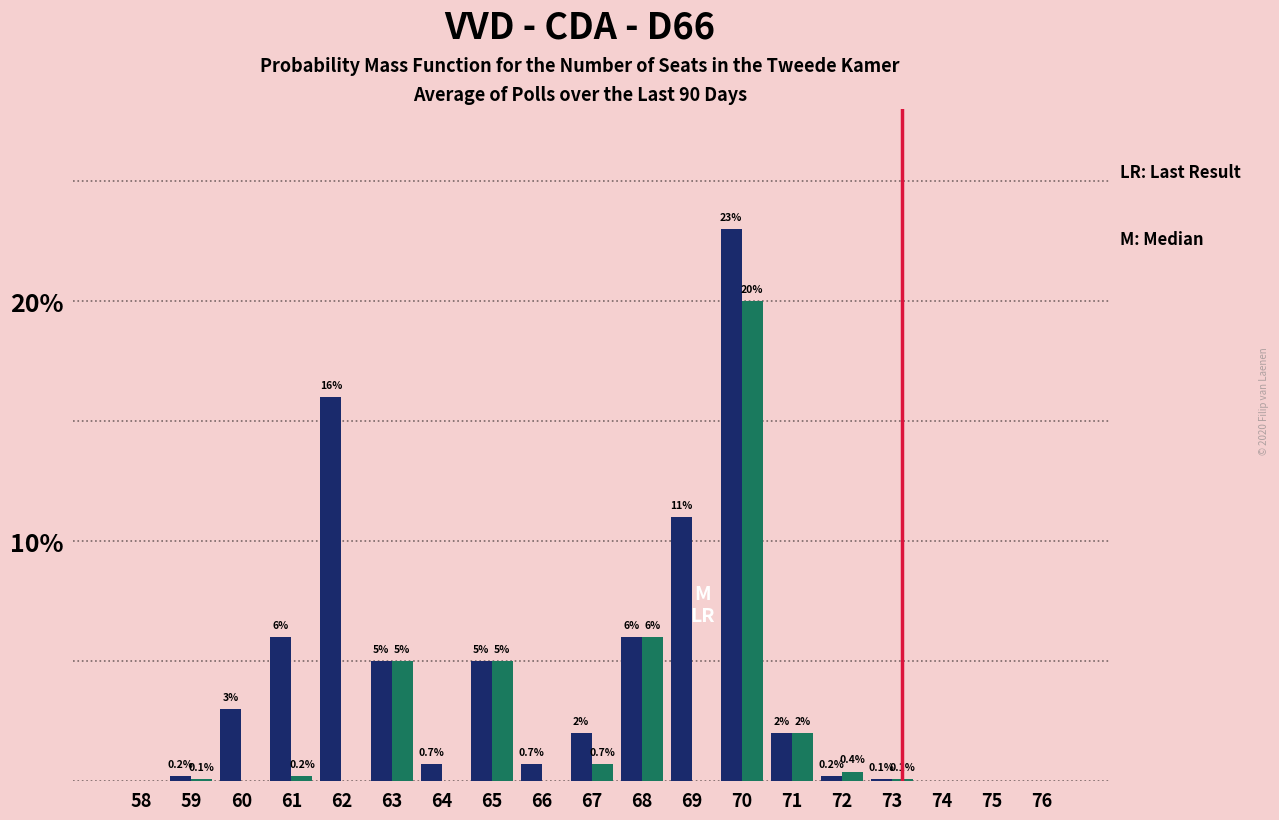

Which category has the highest value across all series?

70